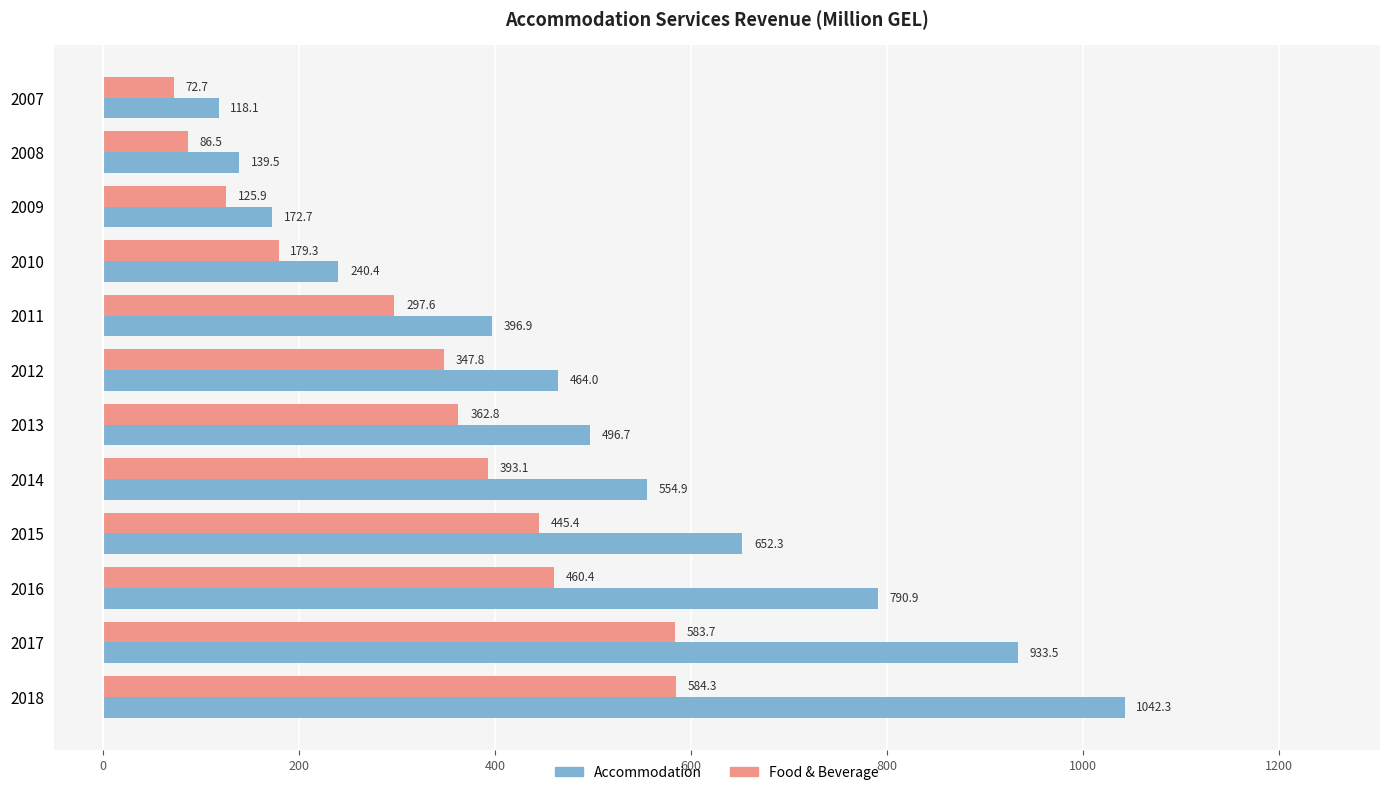

What is the minimum value for Accommodation?

118.1